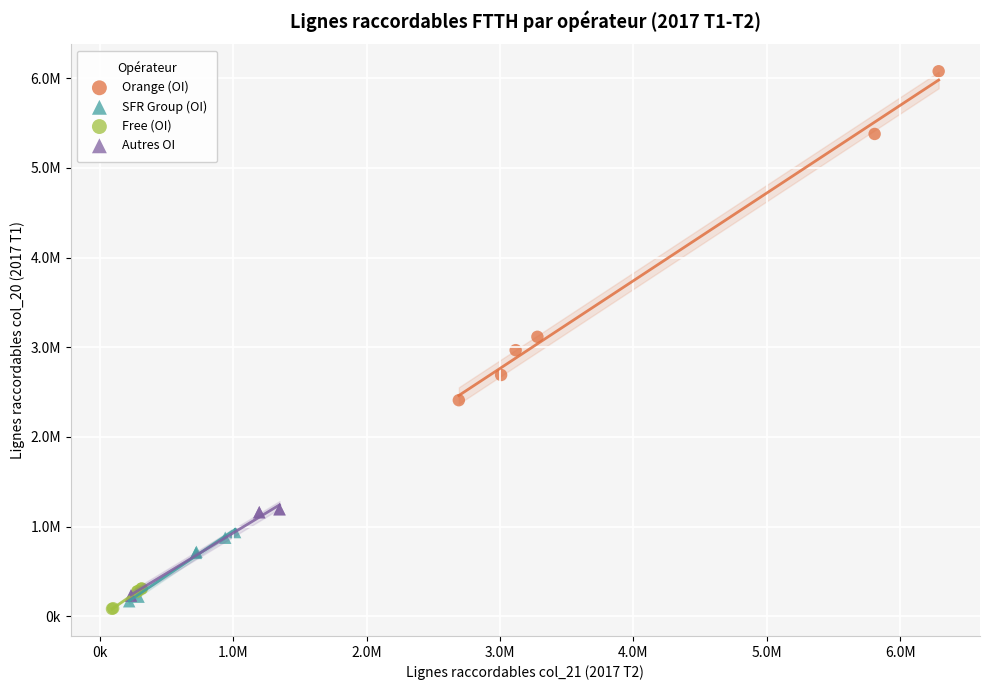

What are all the series names shown in the legend?

Orange (OI), SFR Group (OI), Free (OI), Autres OI